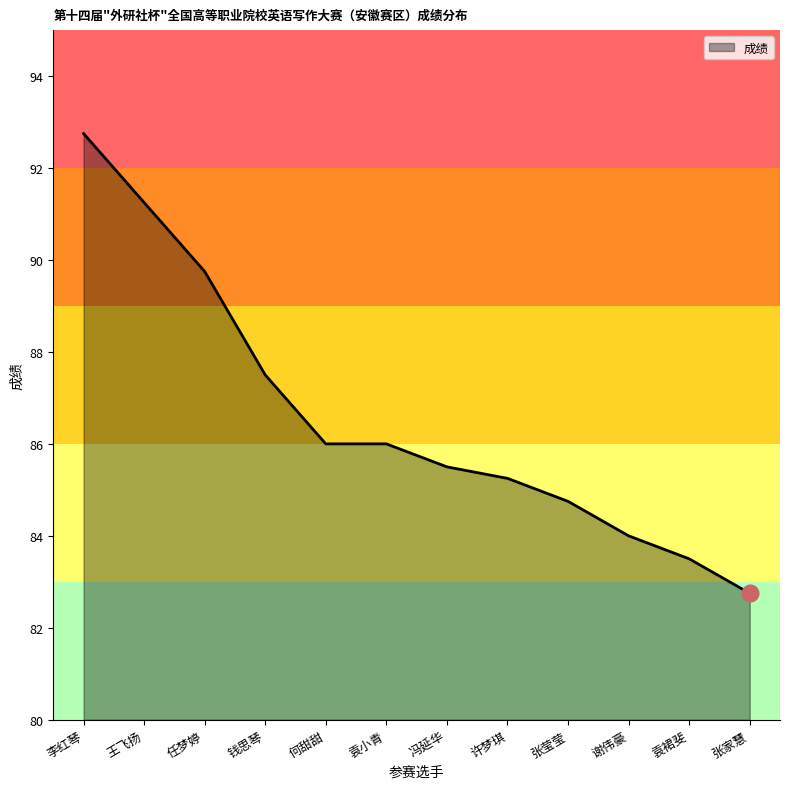

The value at 何甜甜 is 86.0. True or false?

True